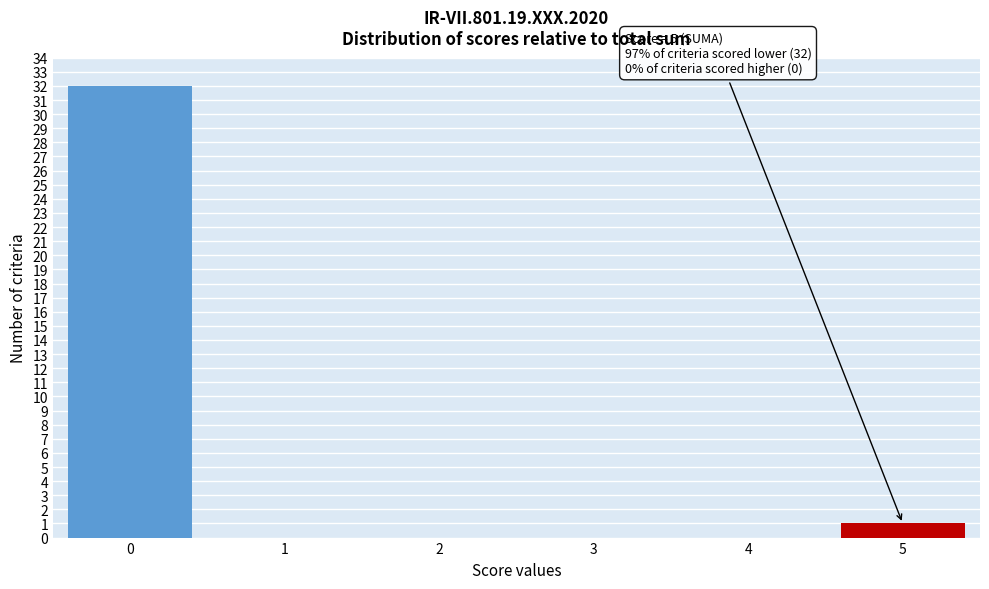

Reading left to right, extract all data points from this chart.

0=32	1=0	2=0	3=0	4=0	5=1